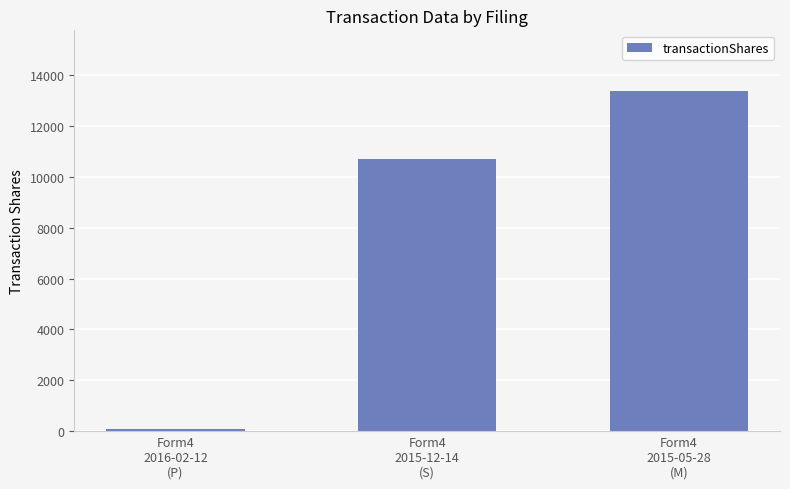

What is the label of the 2nd bar from the right?

Form4
2015-12-14
(S)